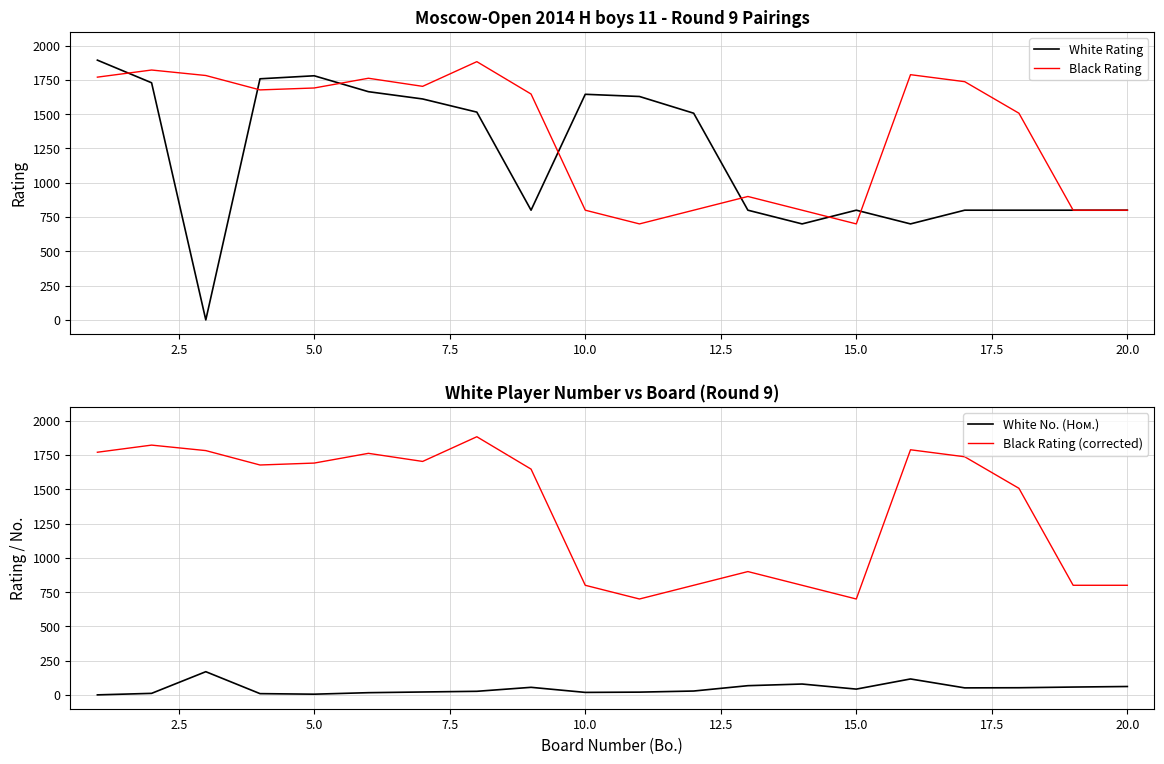

What is the difference between the second highest and minimum values in the Black Rating (corrected) series?

1122